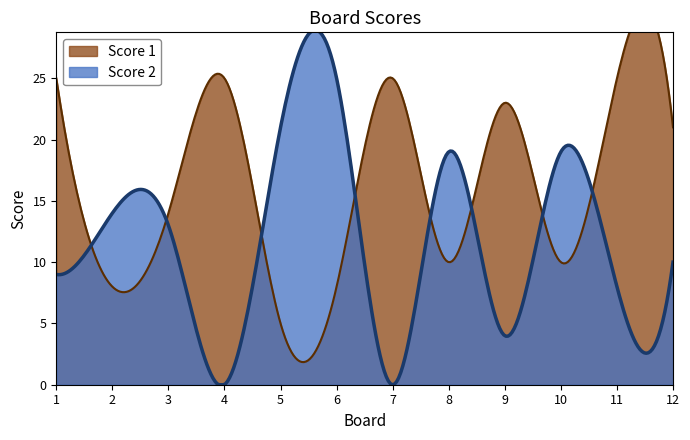

How many interior local valleys does the Score 1 series have?

4